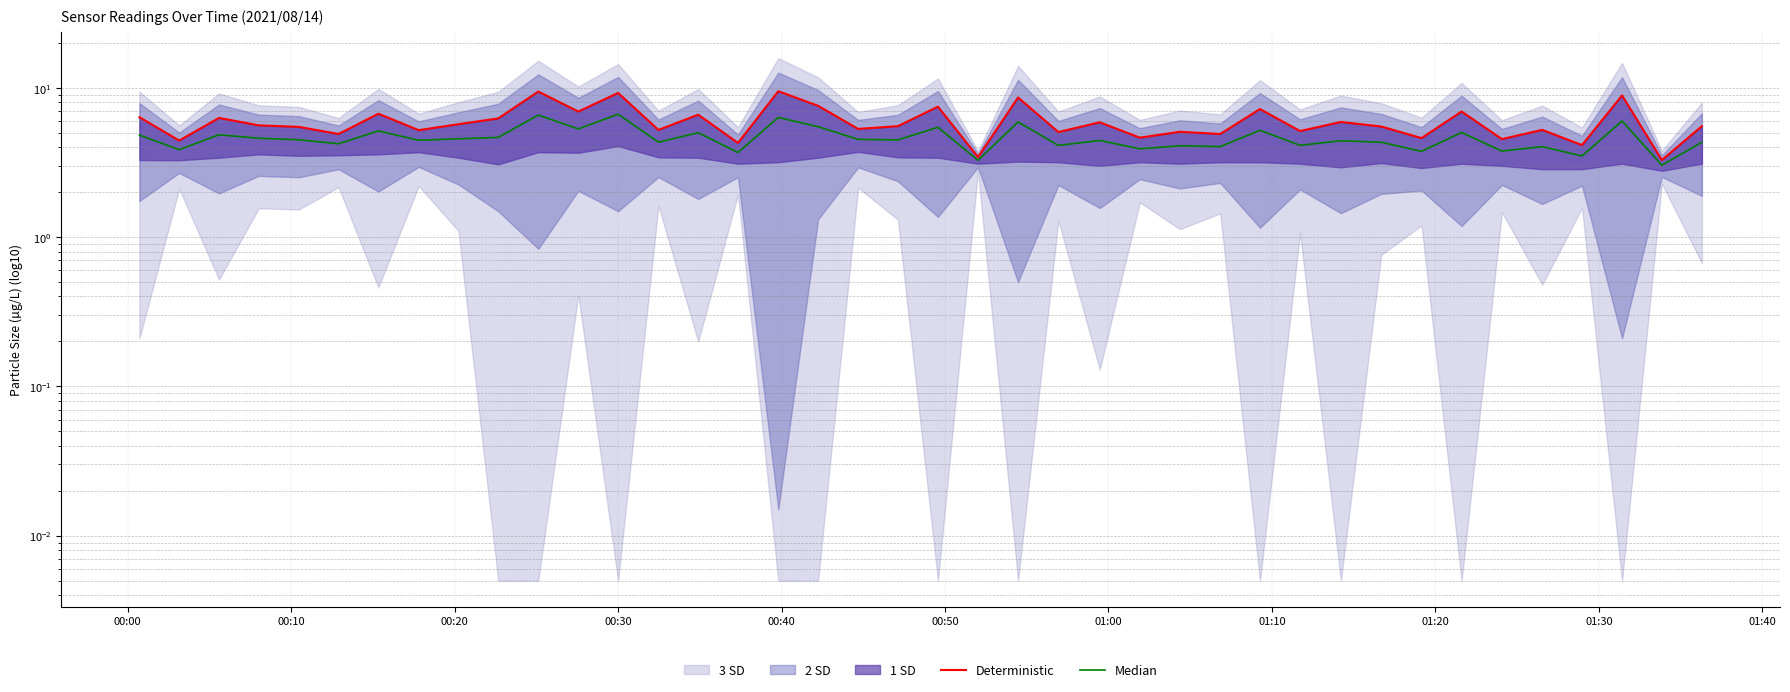

Is it true that Deterministic equals 2.9 at 16?

False